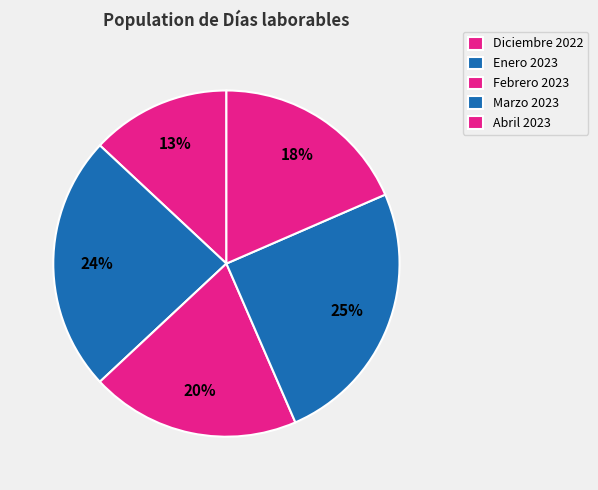

How much of the chart is everything except Diciembre 2022?

87.0%